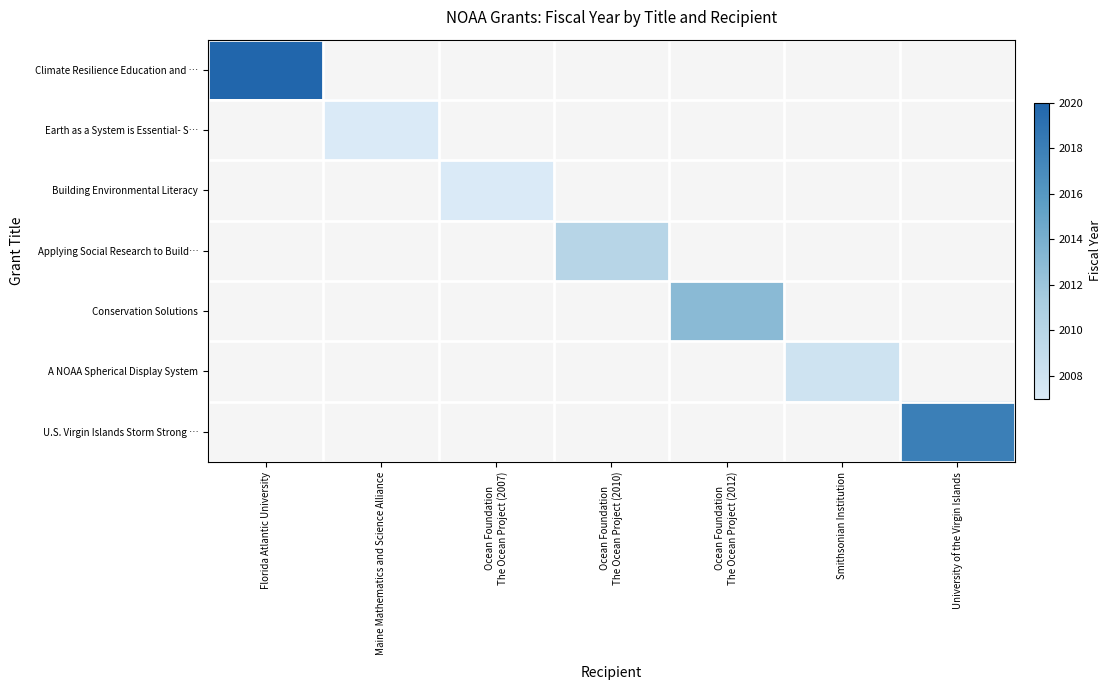

List the labels in order of Applying Social Research to Build… value, smallest first.

Florida Atlantic University, Maine Mathematics and Science Alliance, Ocean Foundation The Ocean Project (2007), Ocean Foundation The Ocean Project (2010), Ocean Foundation The Ocean Project (2012), Smithsonian Institution, University of the Virgin Islands